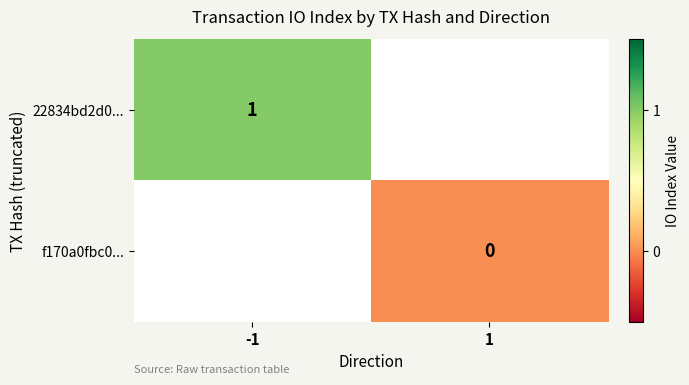

The 22834bd2d0... series shows 0 at -1. True or false?

False